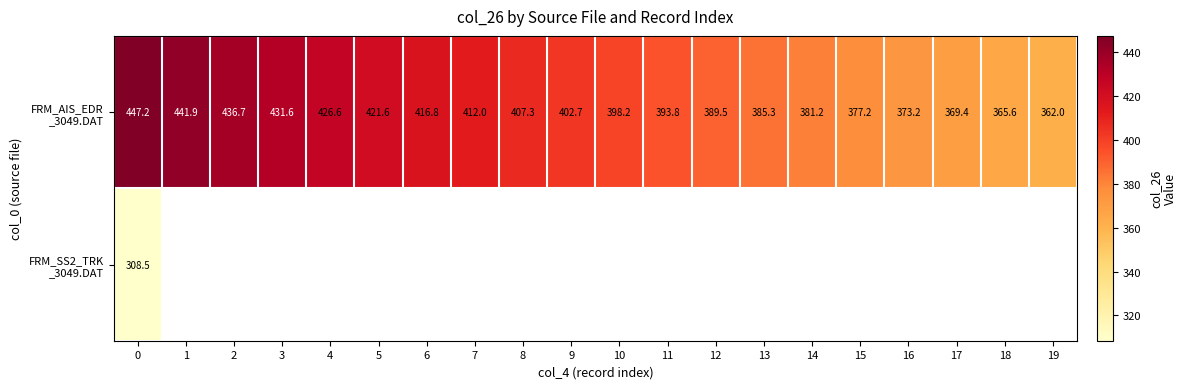

Between 5 and 17, which series saw the biggest shift?

FRM_AIS_EDR _3049.DAT